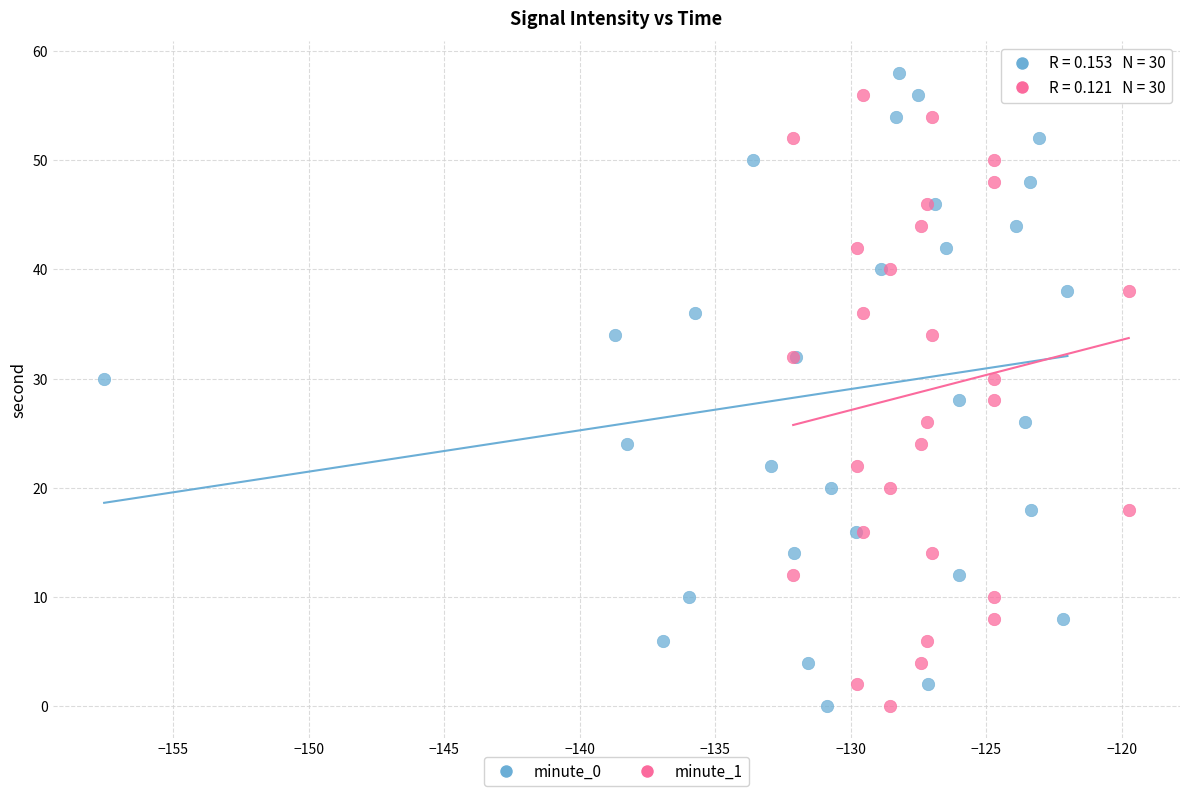

What are all the series names shown in the legend?

minute_0, minute_1